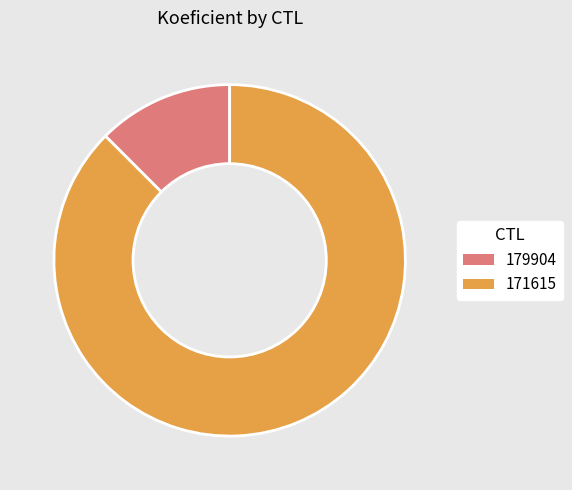

True or false: 179904 accounts for 5% of the total.

False